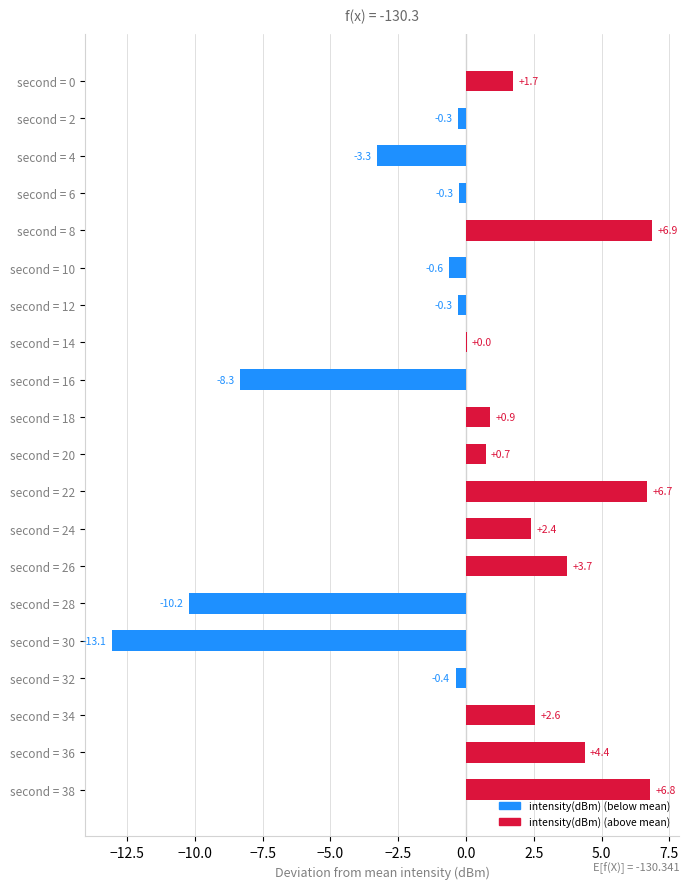

Which has a higher value, second = 38 or second = 26?

second = 38